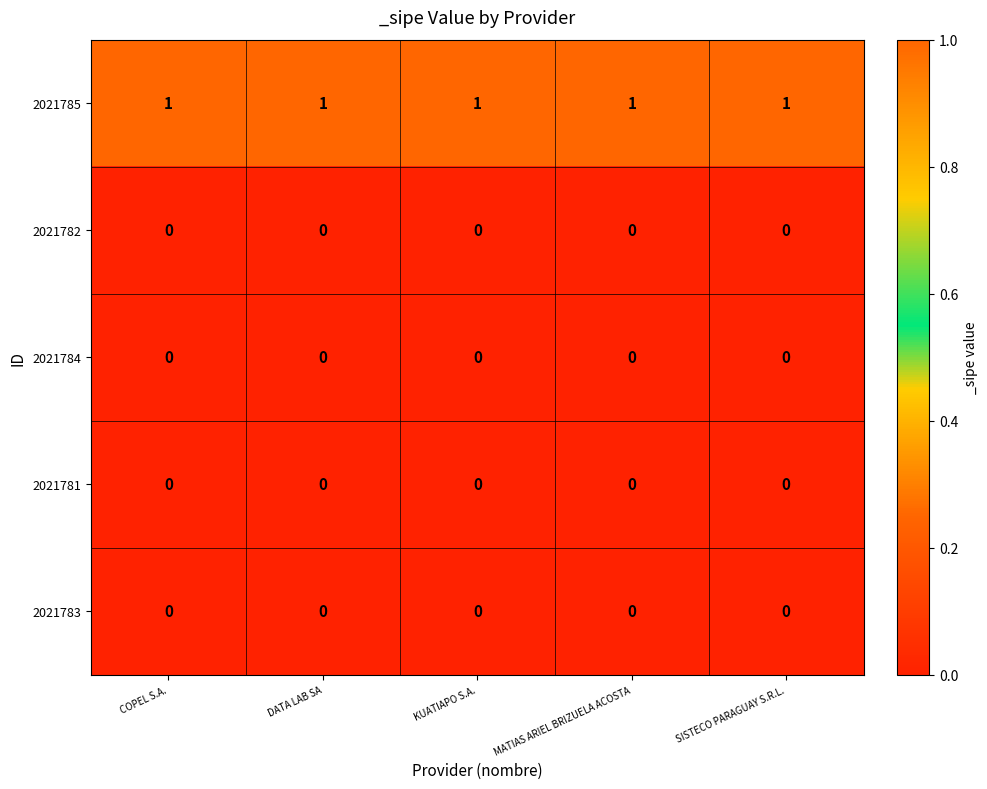

The value of 2021781 at SISTECO PARAGUAY S.R.L. is 0. True or false?

True